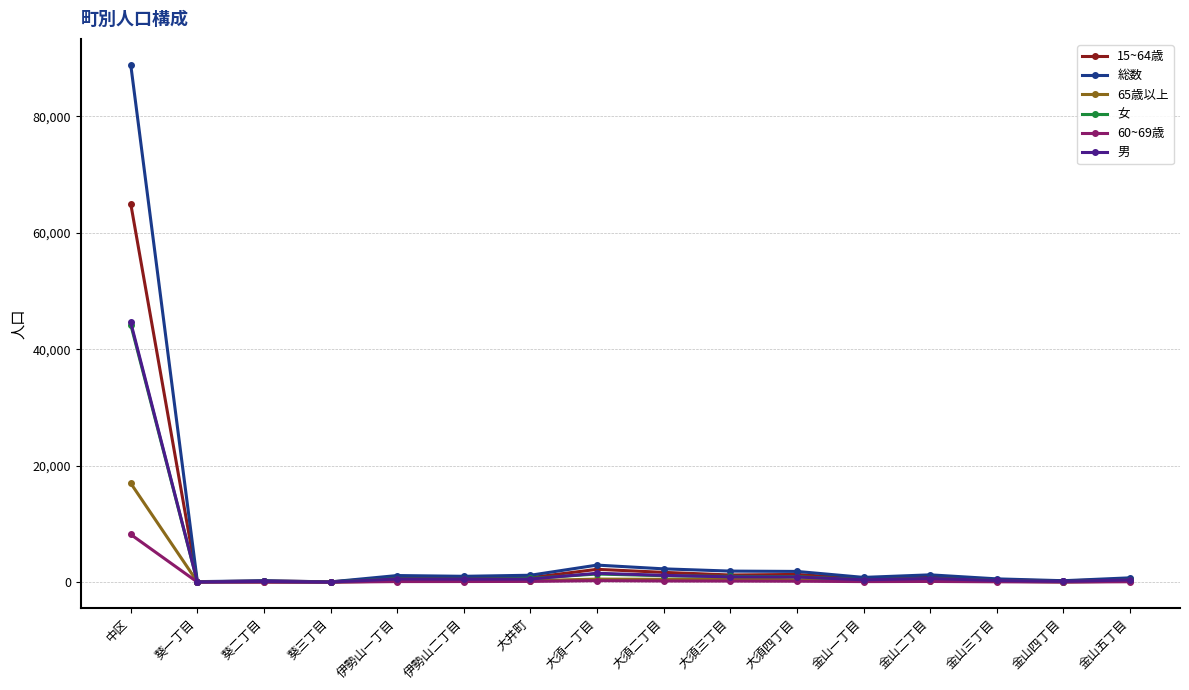

What is the maximum value shown in the chart?

88876